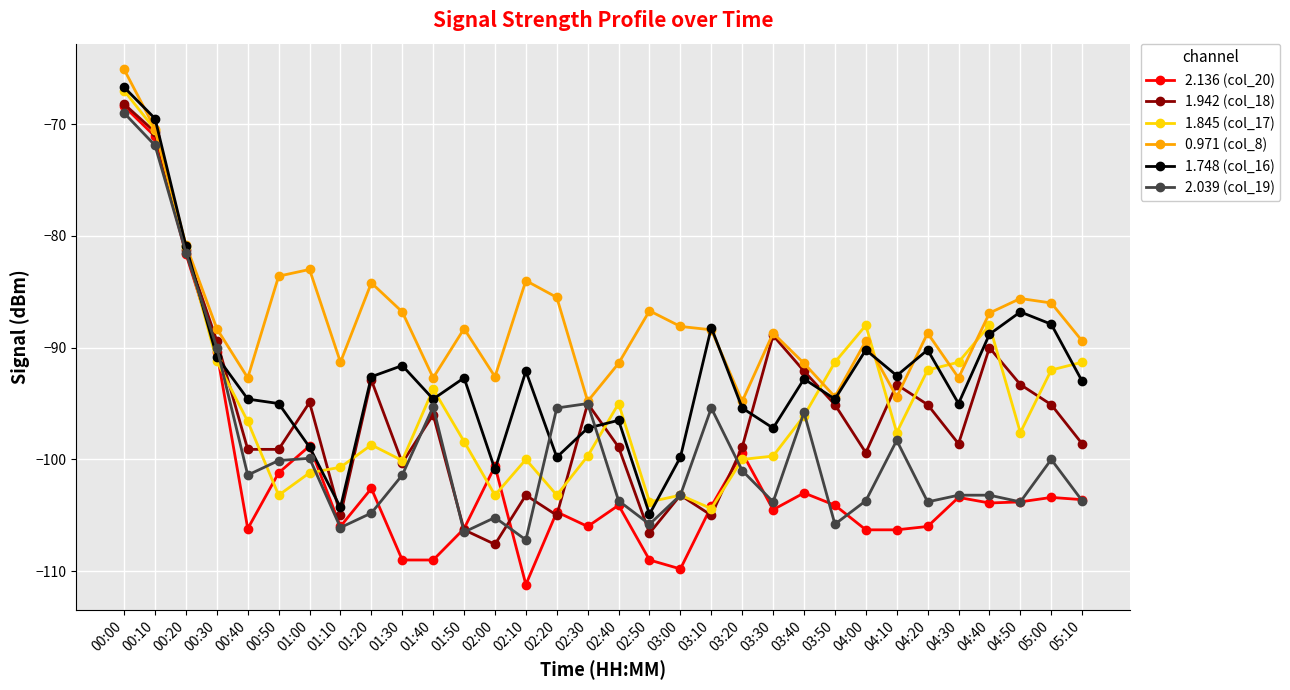

What position from the left is 03:40?

23